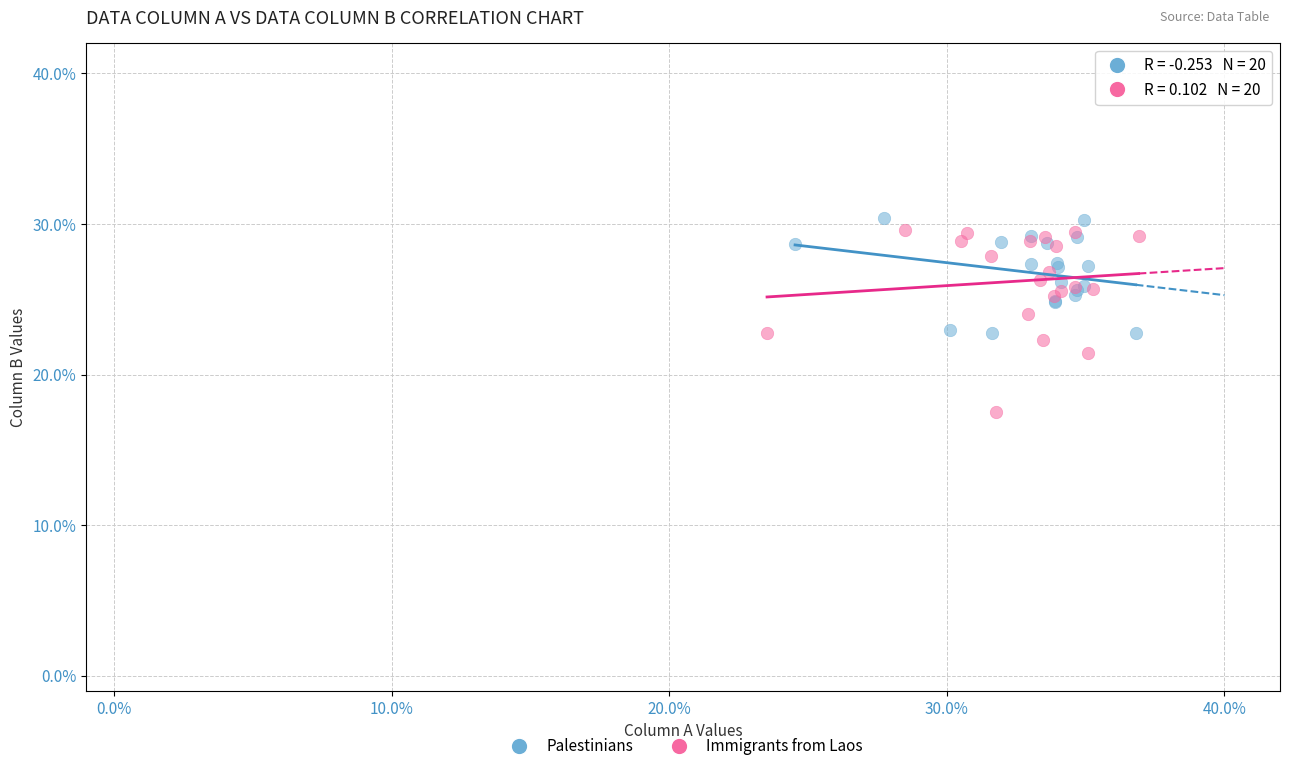

Which series has the largest Y range (max minus min)?

Immigrants from Laos